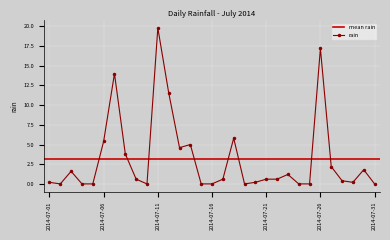

Where is the data nearest to the value 9?

2014-07-12